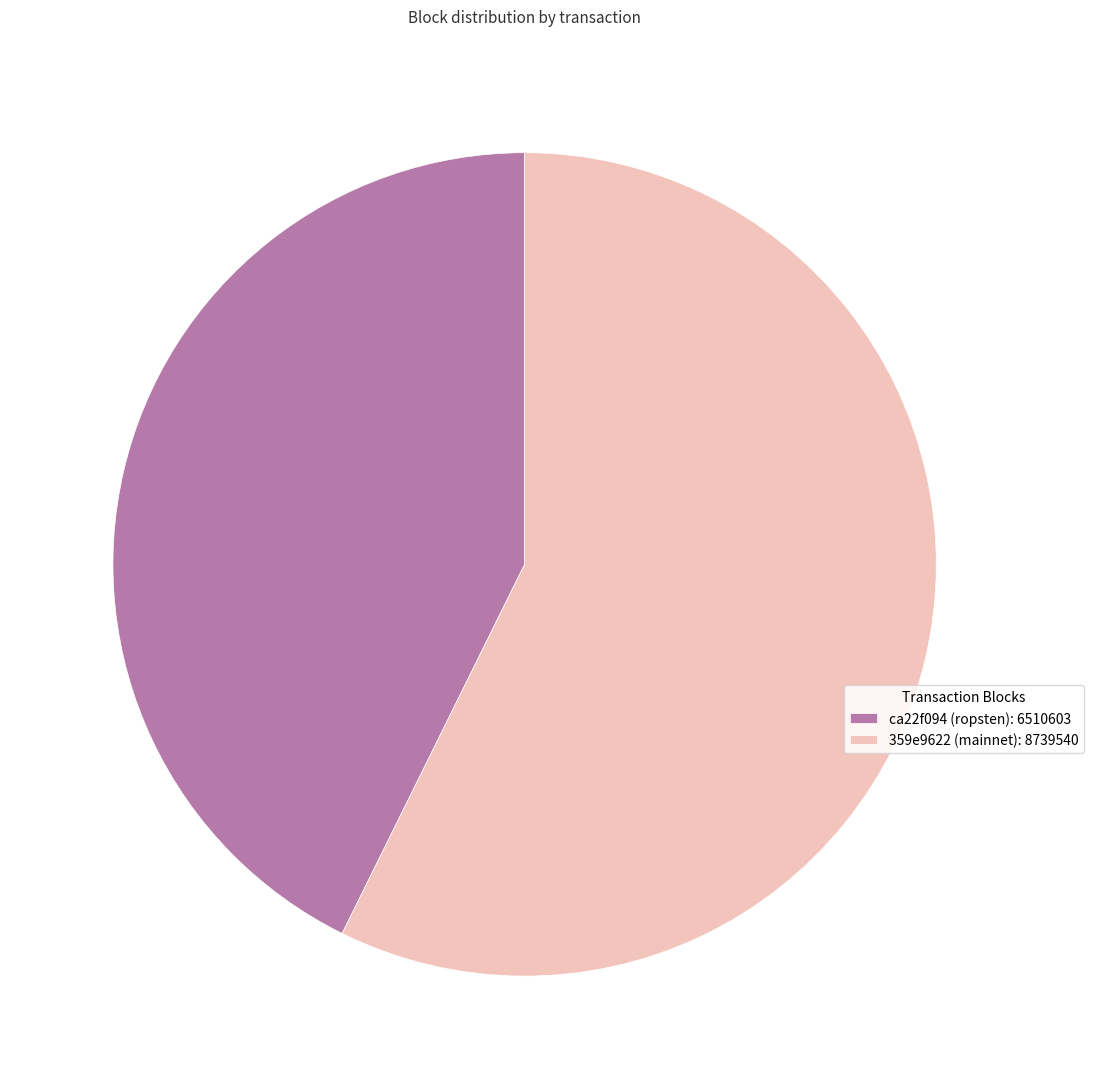

What is the largest slice in the pie chart?

359e9622 (mainnet): 8739540